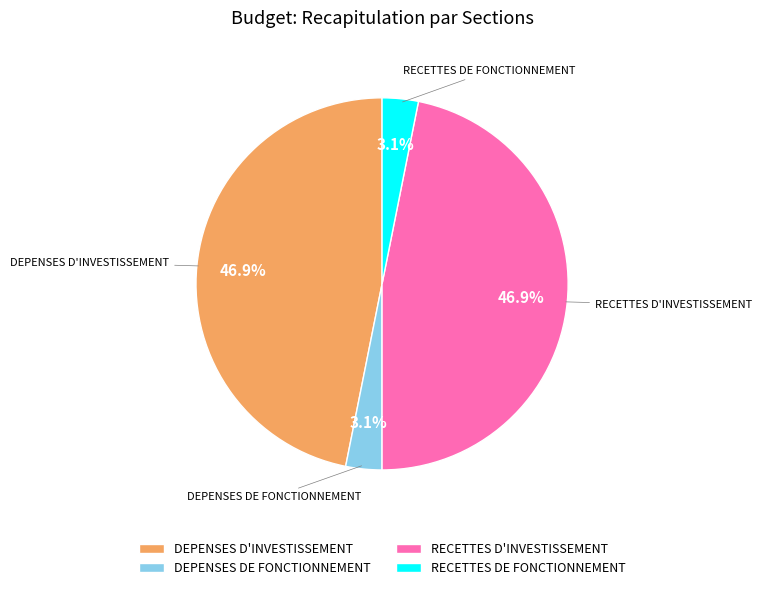

To the nearest percent, what percentage of the pie is DEPENSES D'INVESTISSEMENT?

47%